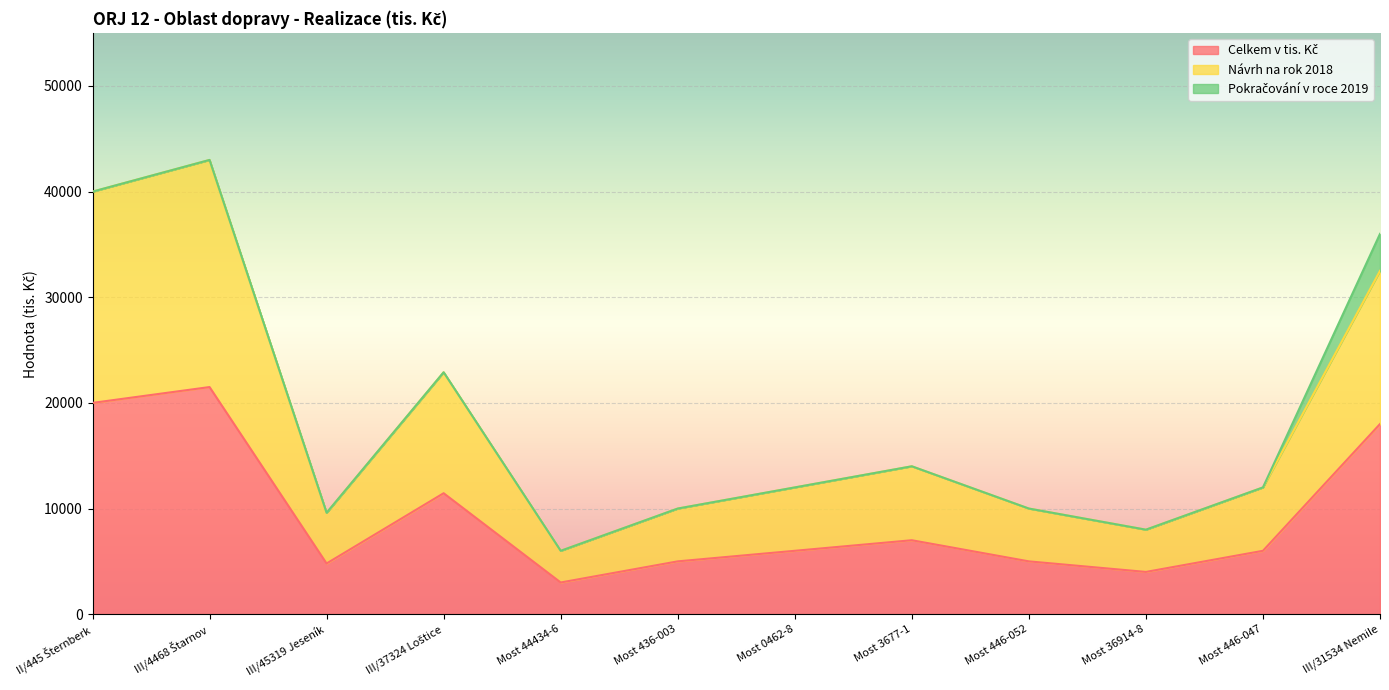

Which series has the largest total across all categories?

Návrh na rok 2018